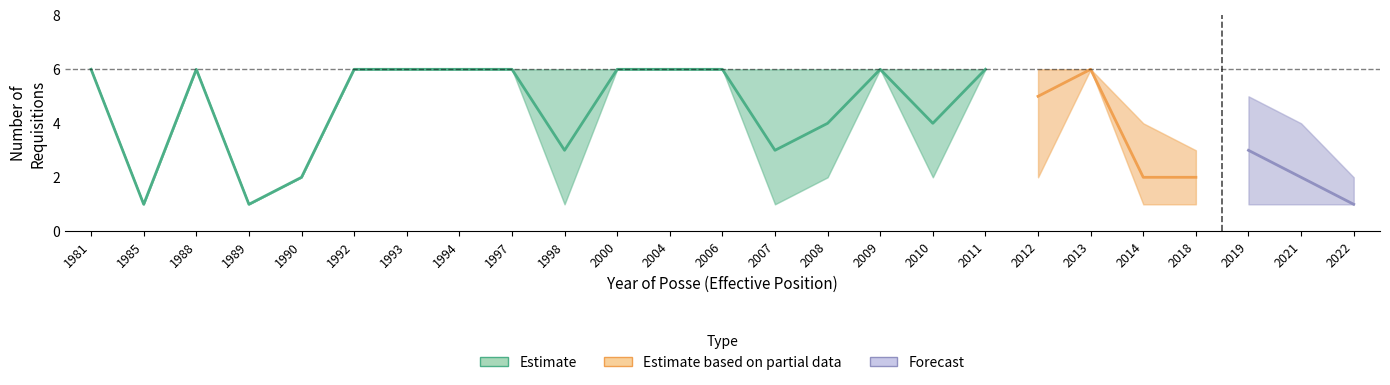

How many Requisitions_lower values are between 1 and 6?

25